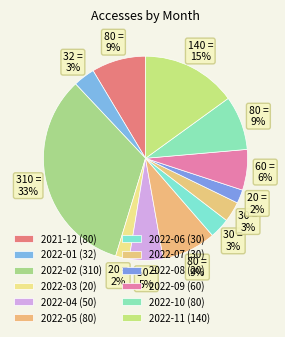

To the nearest percent, what is the difference between the 2022-02 and 2022-05 slice percentages?

25%